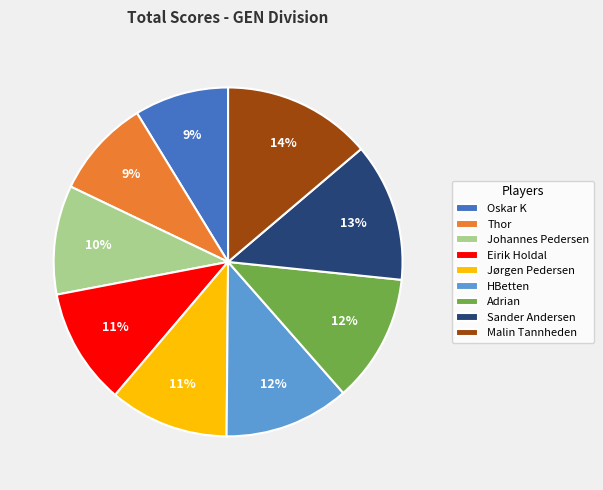

How many slices are in this pie chart?

9